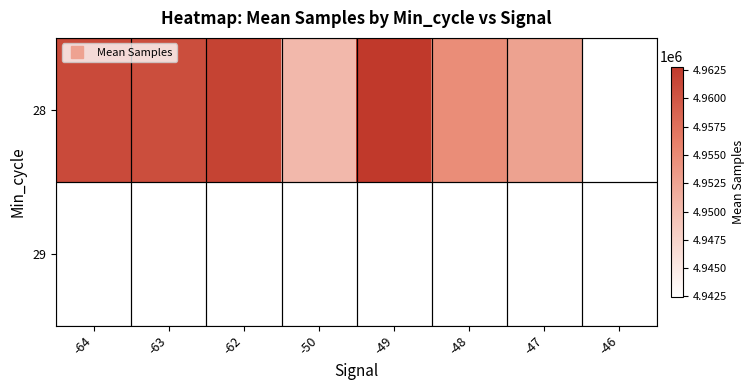

Is it true that 29 equals 4942465.0 at -46?

True